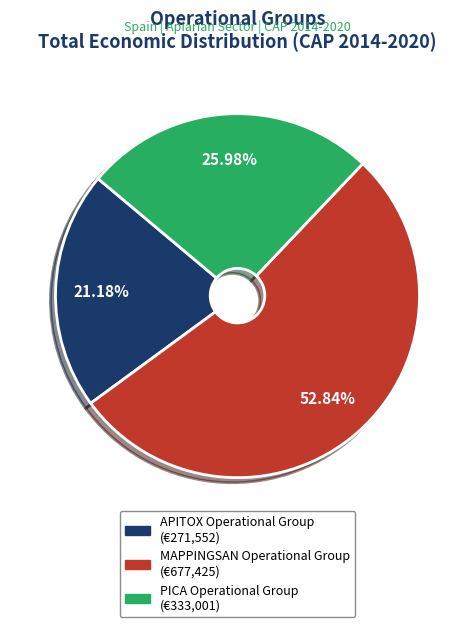

Rank the categories by value from lowest to highest.

APITOX Operational Group, PICA Operational Group, MAPPINGSAN Operational Group